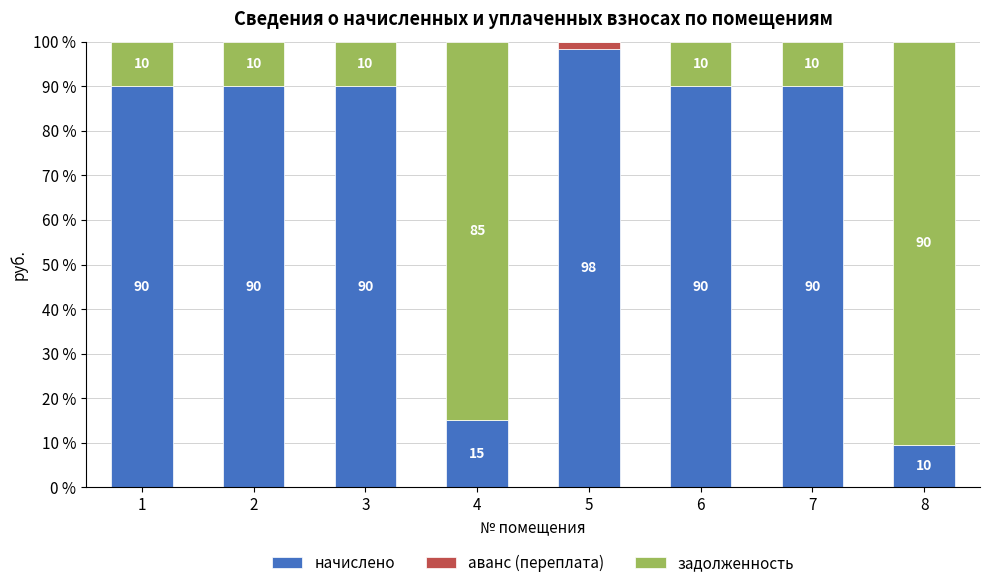

The начислено series shows 122.1 at 2. True or false?

False